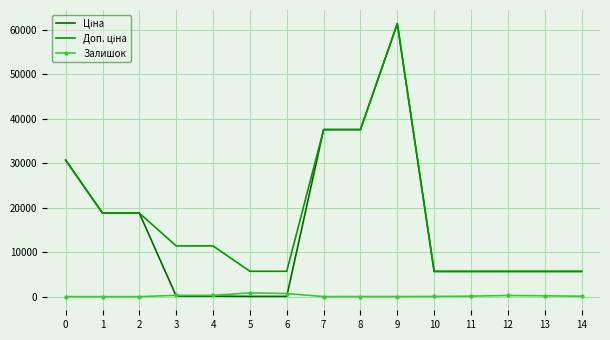

What is the spread (max minus min) of values at 1?

18796.8